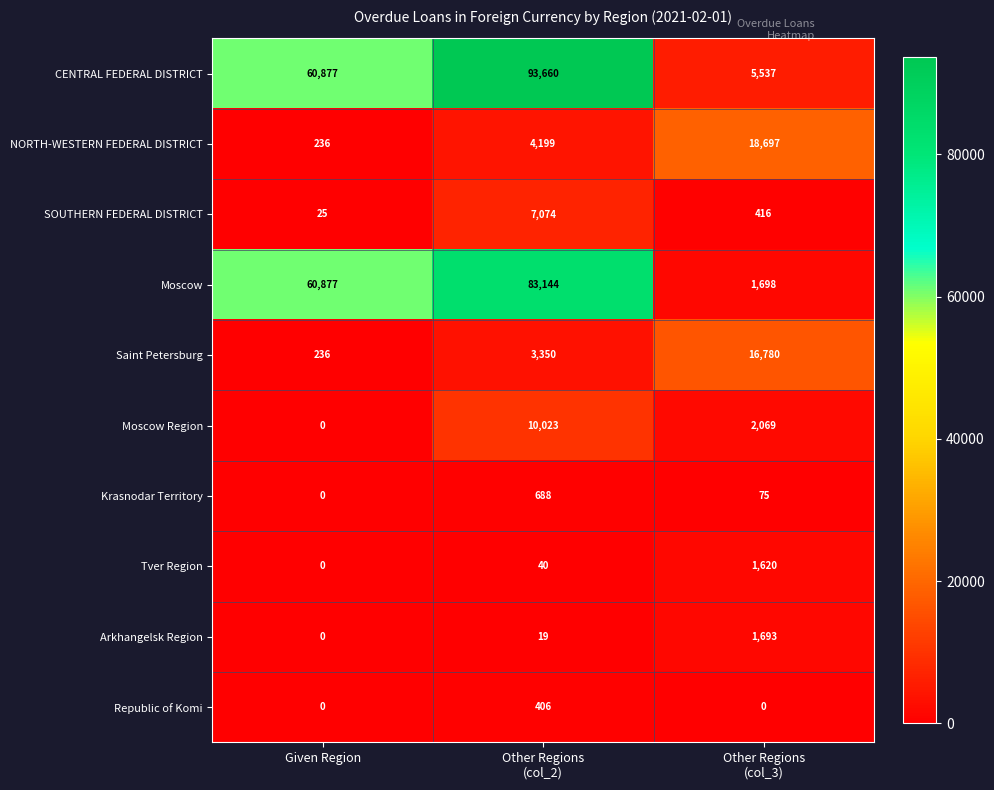

At how many categories does at least one series exceed 13634?

3